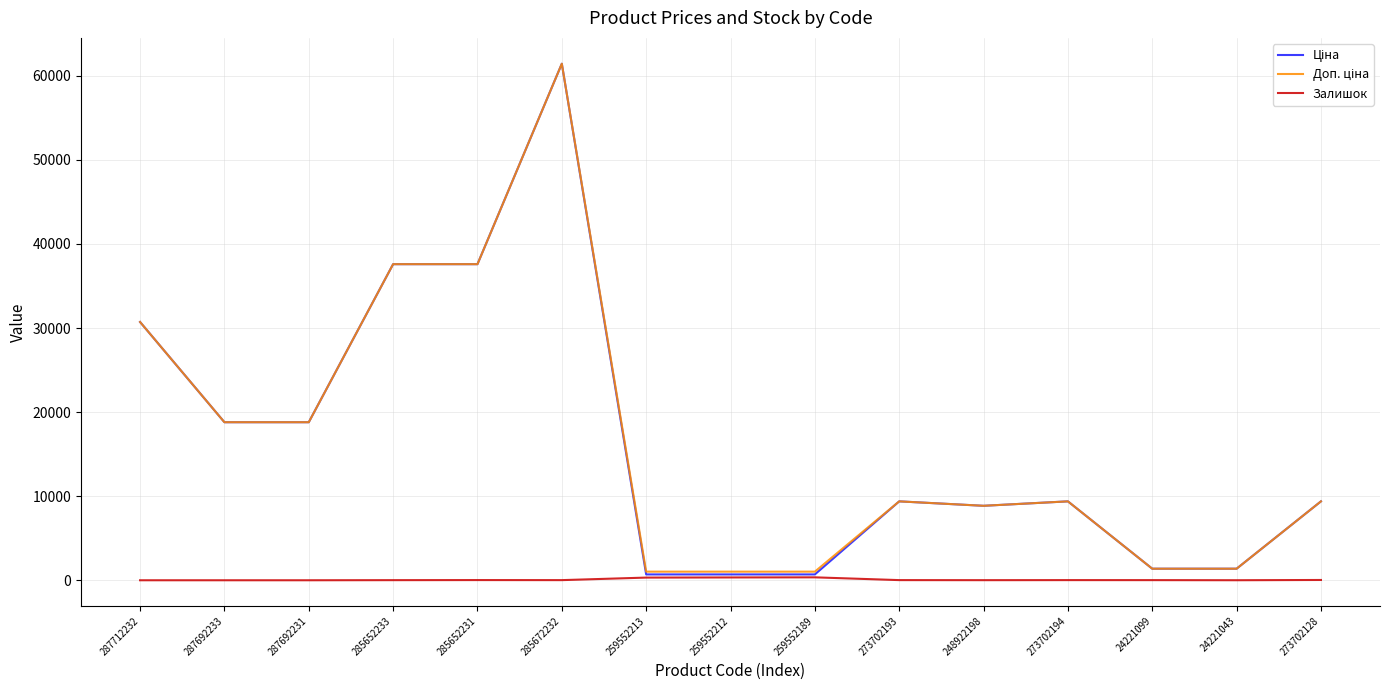

Which category has the highest value across all series?

285672232